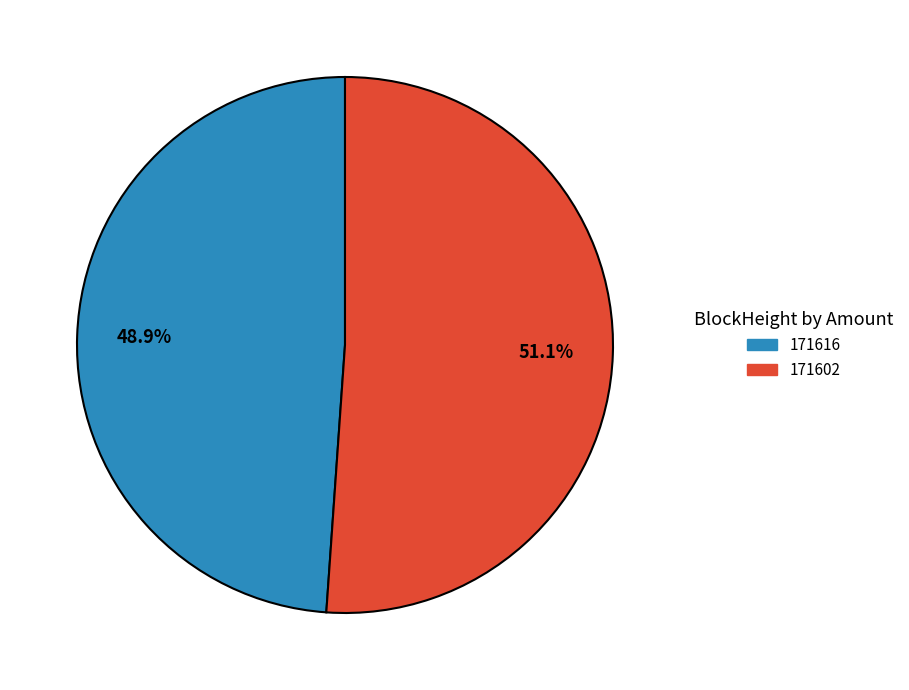

What is the largest slice in the pie chart?

171602